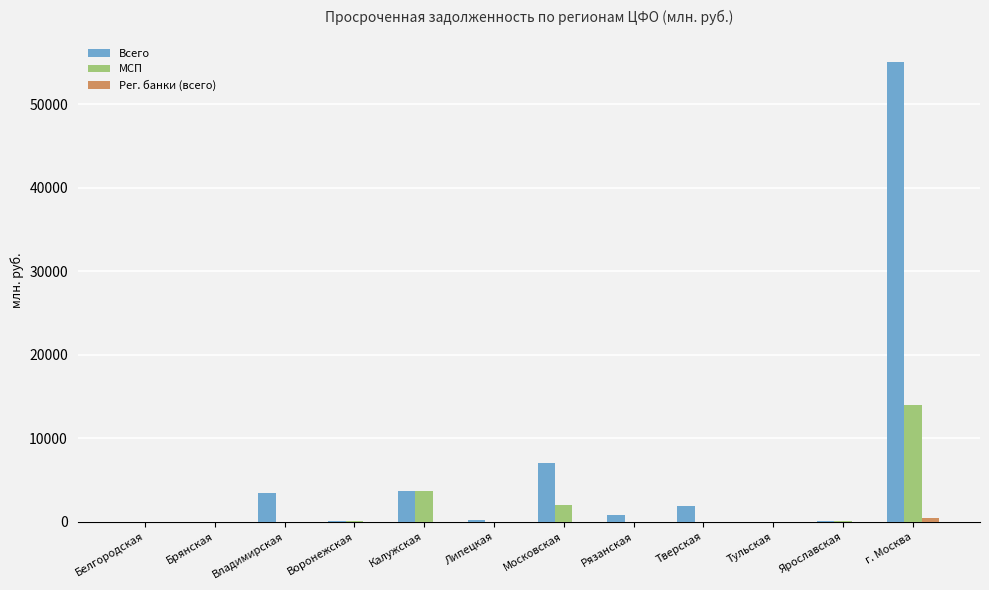

How many distinct data groups are displayed?

3